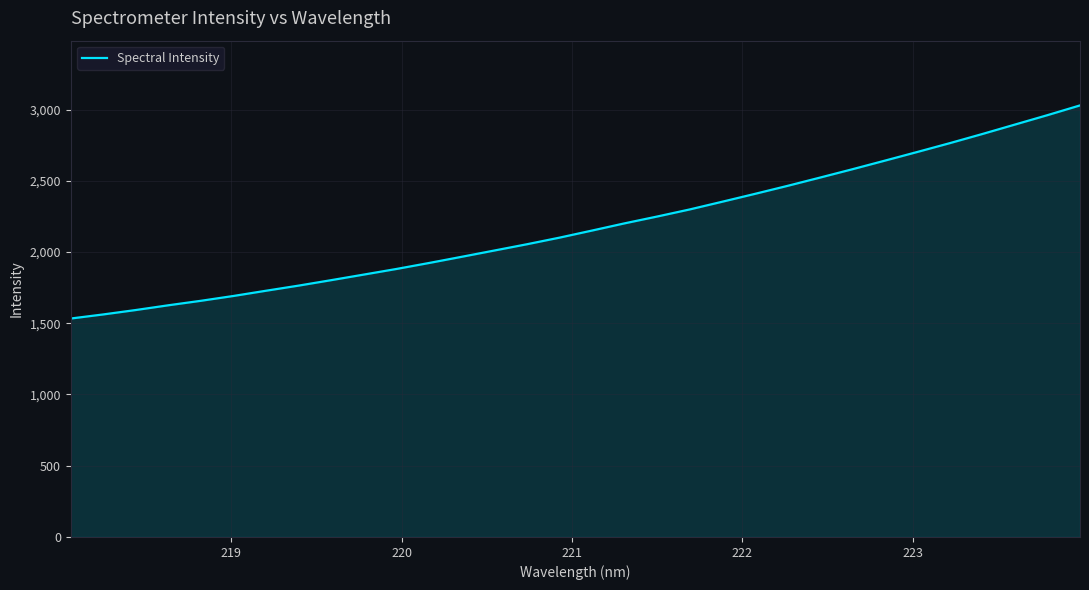

What is the difference between the maximum and minimum values?

1495.7